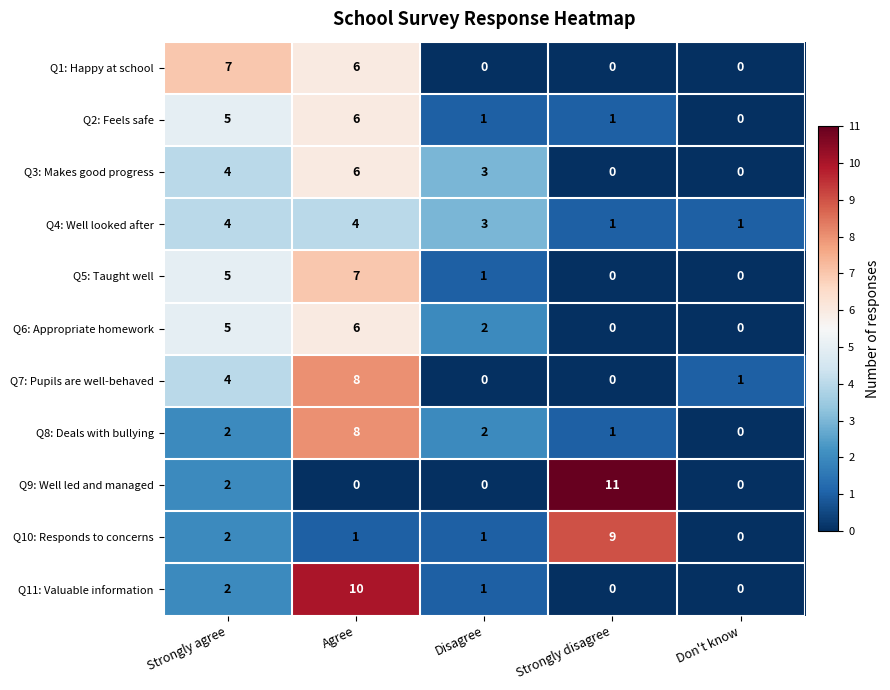

The value of Q6: Appropriate homework at Strongly agree is 5. True or false?

True